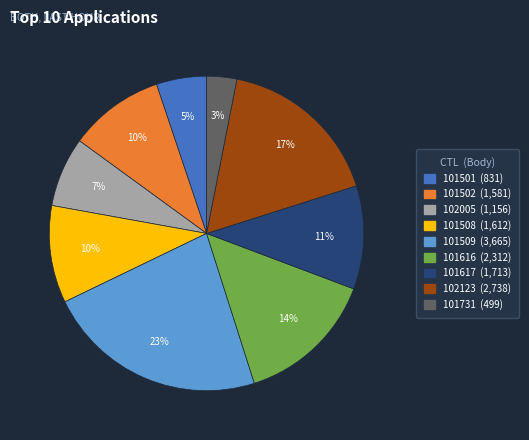

Is there any slice that represents more than half of the pie?

No